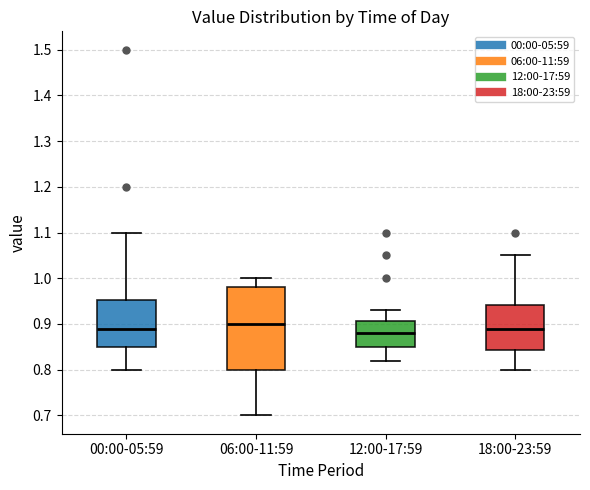

Where does the upper whisker of the box for 00:00-05:59 end on the y-axis? The values are not printed on the chart, so give them approximately, as read against the axis.

1.10